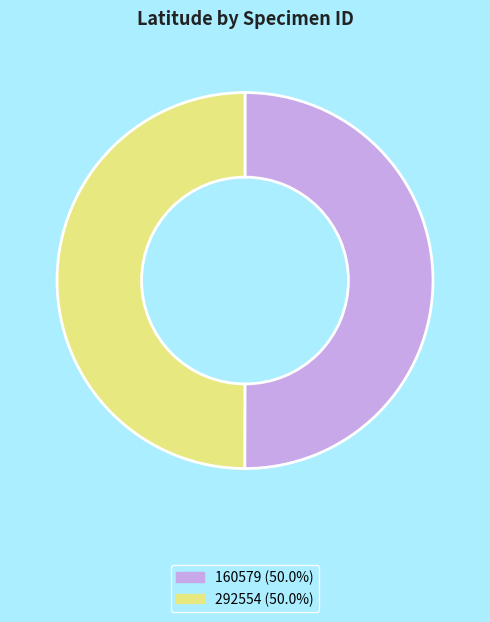

True or false: 292554 accounts for 50% of the total.

True